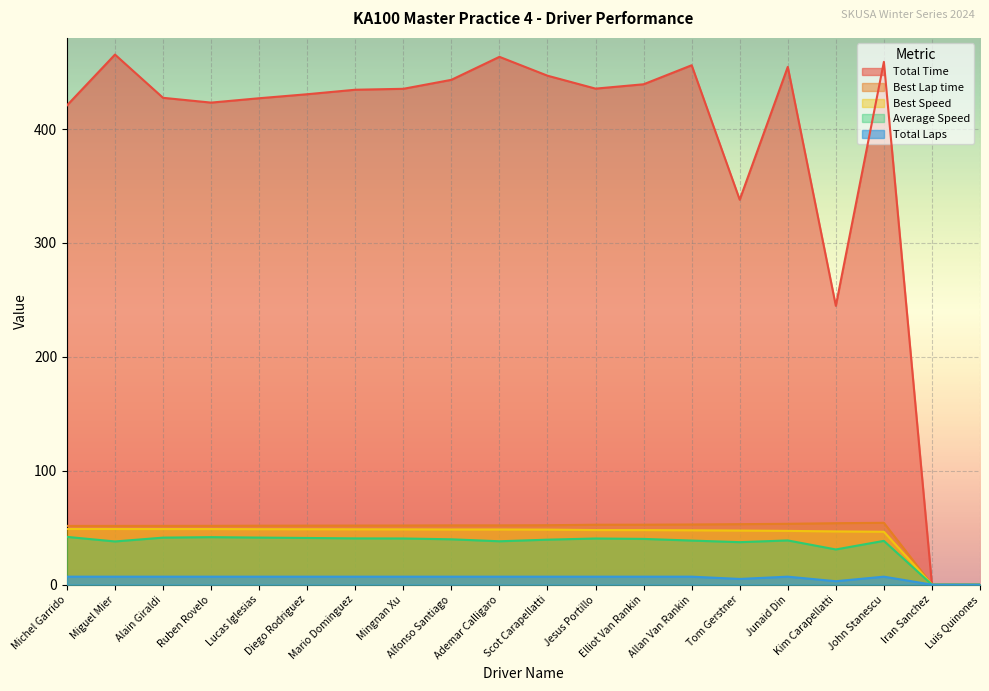

True or false: Average Speed and Total Laps intersect in this chart.

False